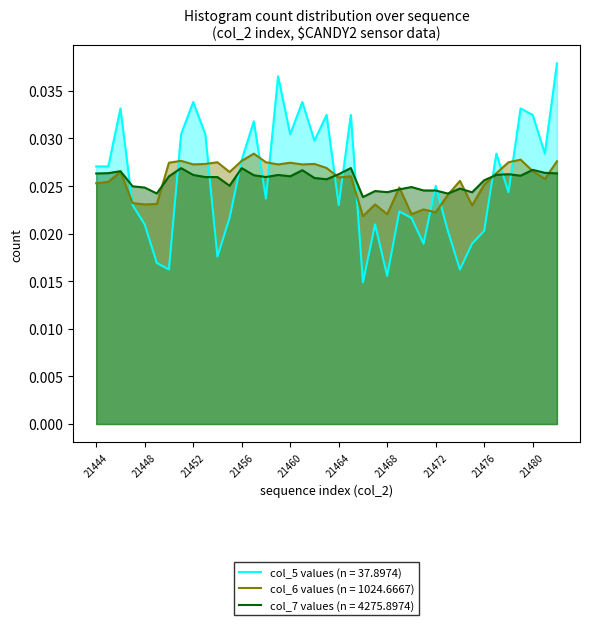

After their last crossing, which series has the higher values: col_6 or col_7?

col_6